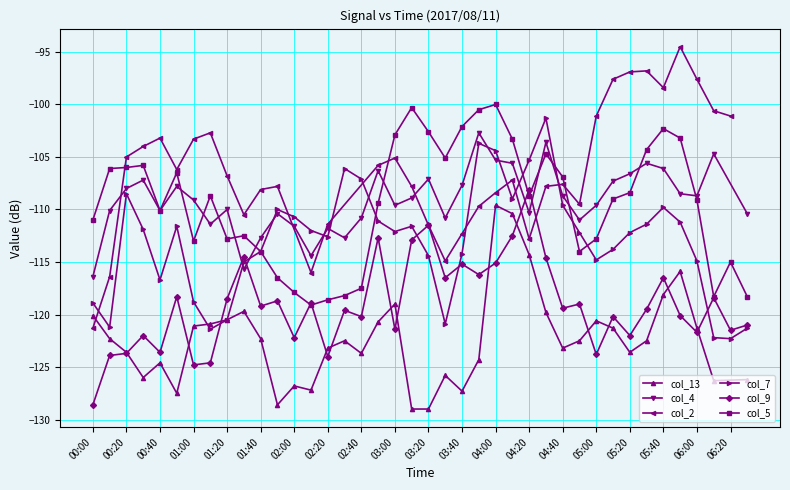

What is the sum of all col_5 values?

-4375.5